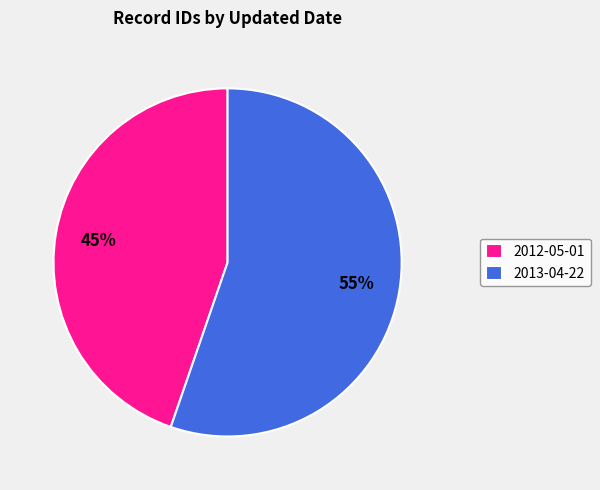

Rank the categories by value from lowest to highest.

2012-05-01, 2013-04-22